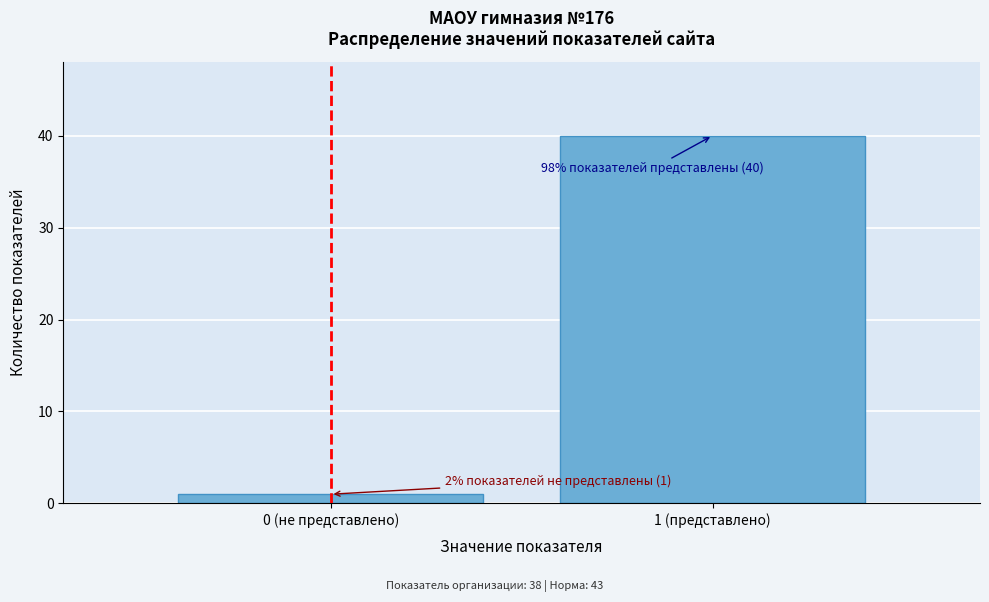

Reading right to left, extract all data points from this chart.

1 (представлено)=40	0 (не представлено)=1